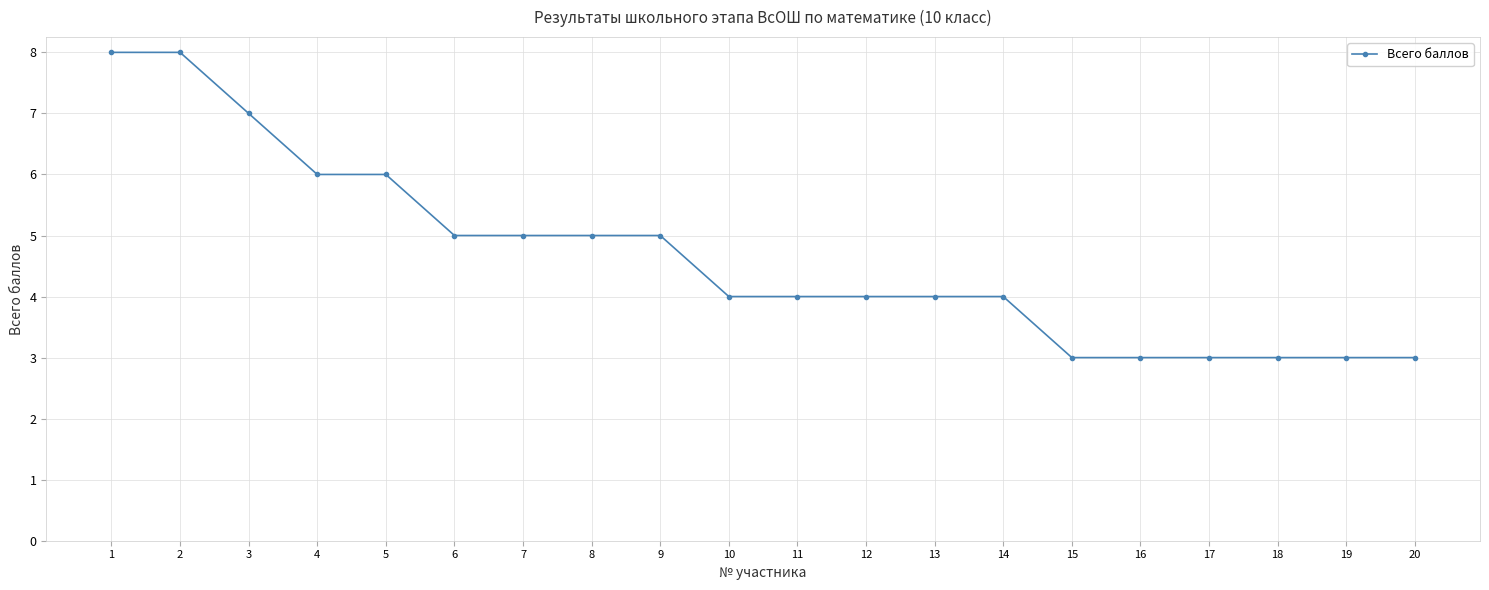

Count the number of data series in this chart.

1